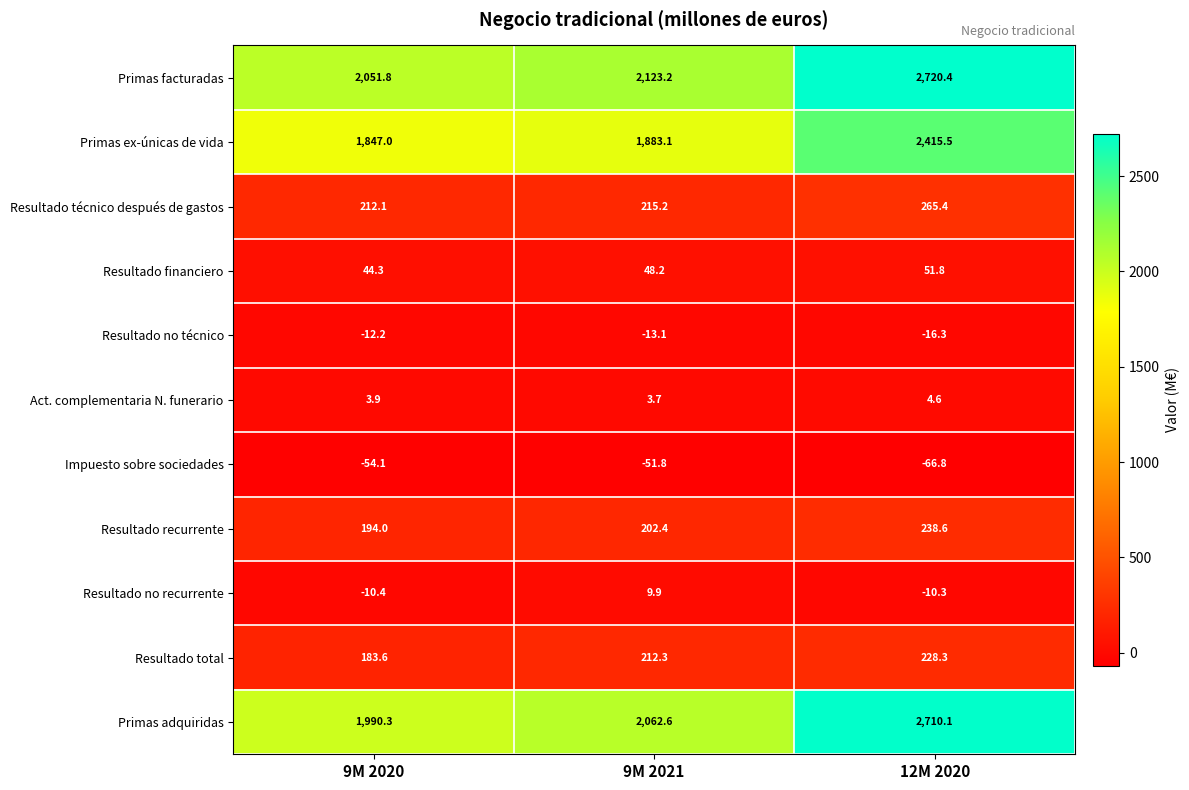

At how many categories does at least one series exceed 1021?

3